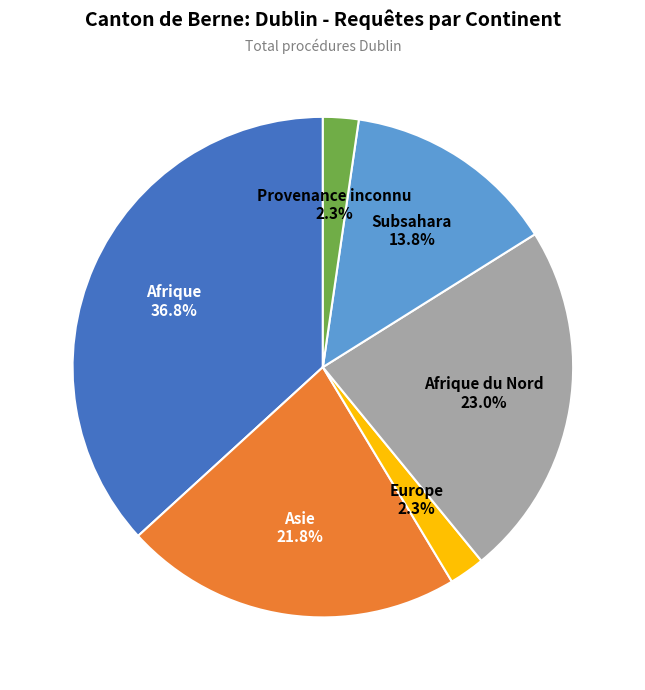

Which category has the biggest portion of the pie?

Afrique